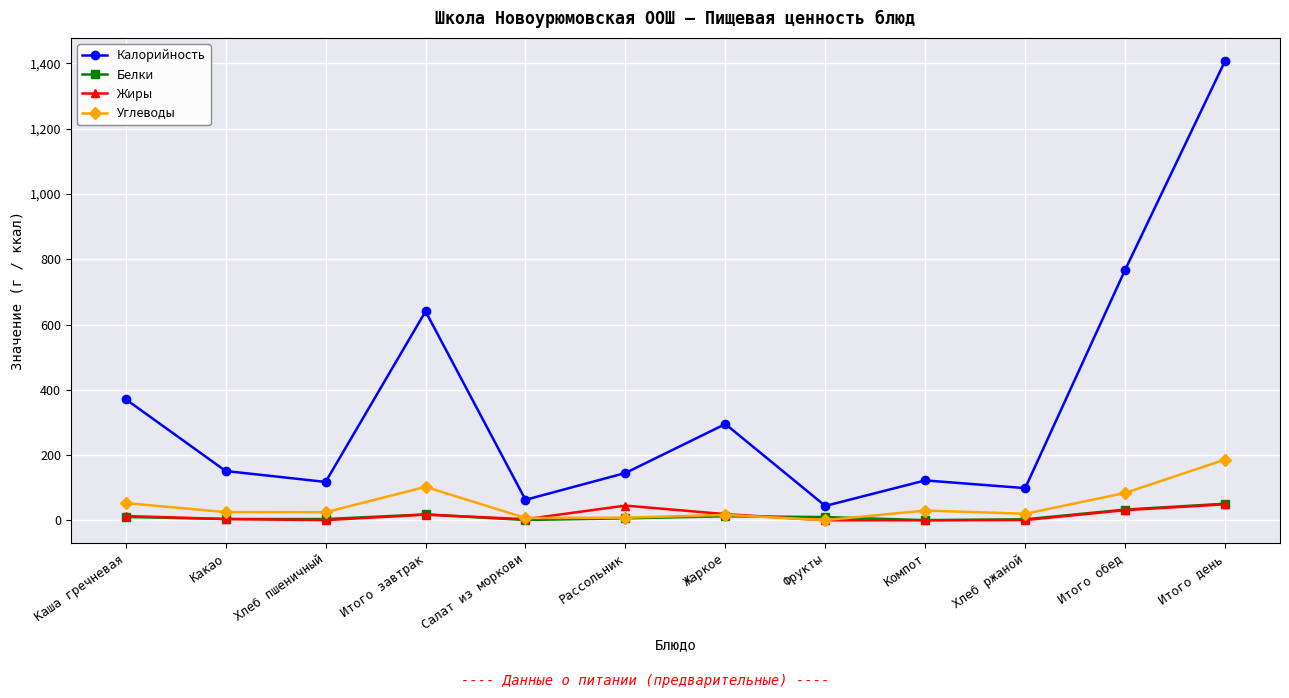

What is the label of the 5th point from the right?

Фрукты